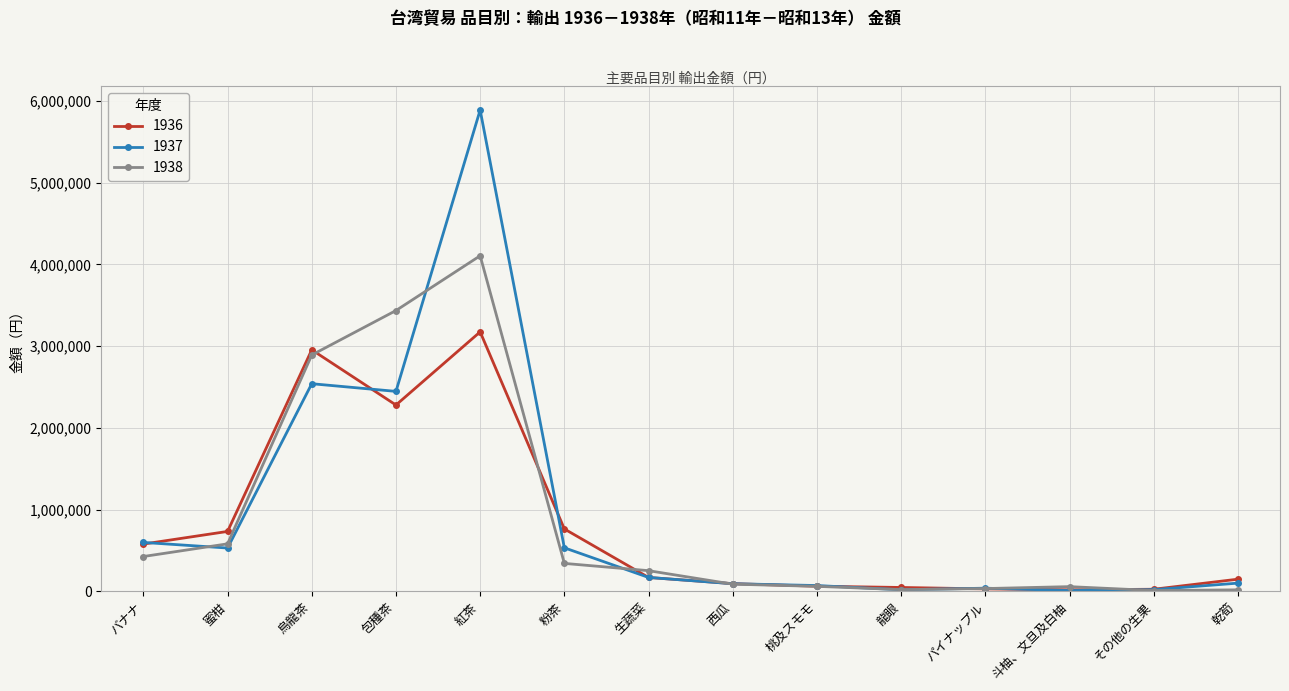

Rank the series by their average value, from lowest to highest.

1936, 1938, 1937